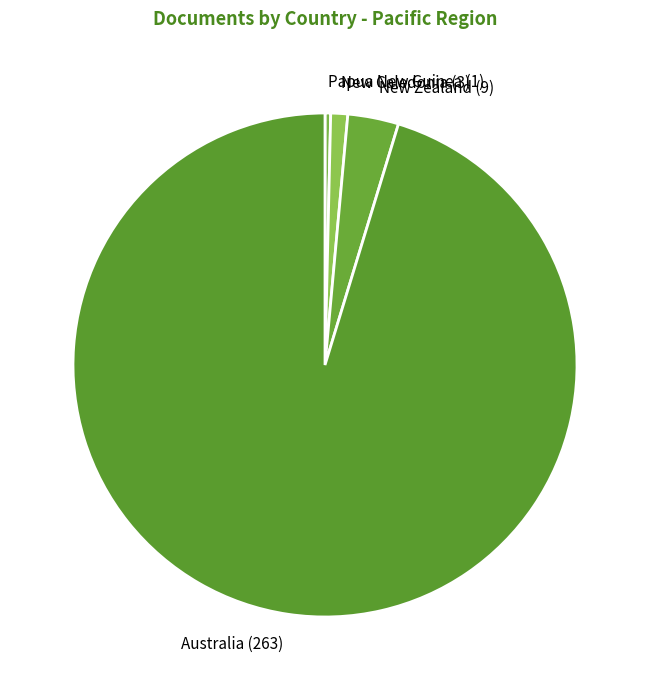

Which slice is the largest?

Australia